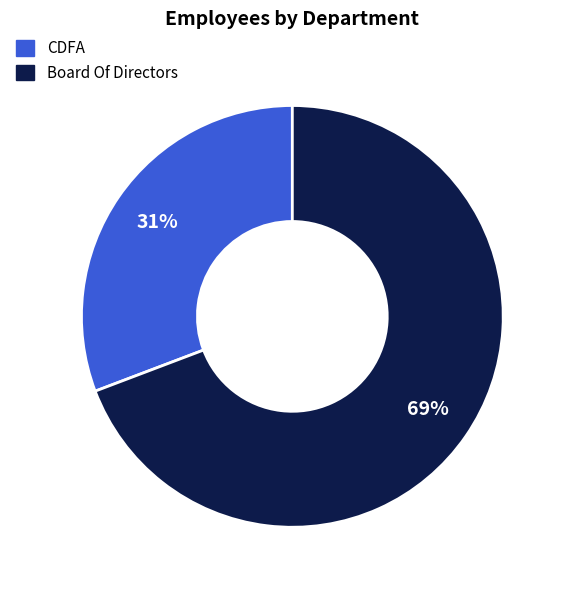

What is the ratio of the value at CDFA to the value at Board Of Directors?

0.4